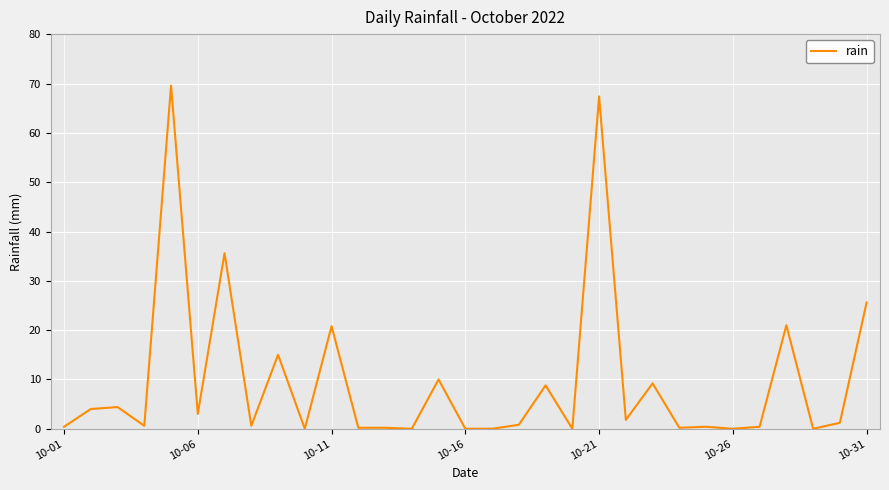

What is the maximum value shown in the chart?

69.6